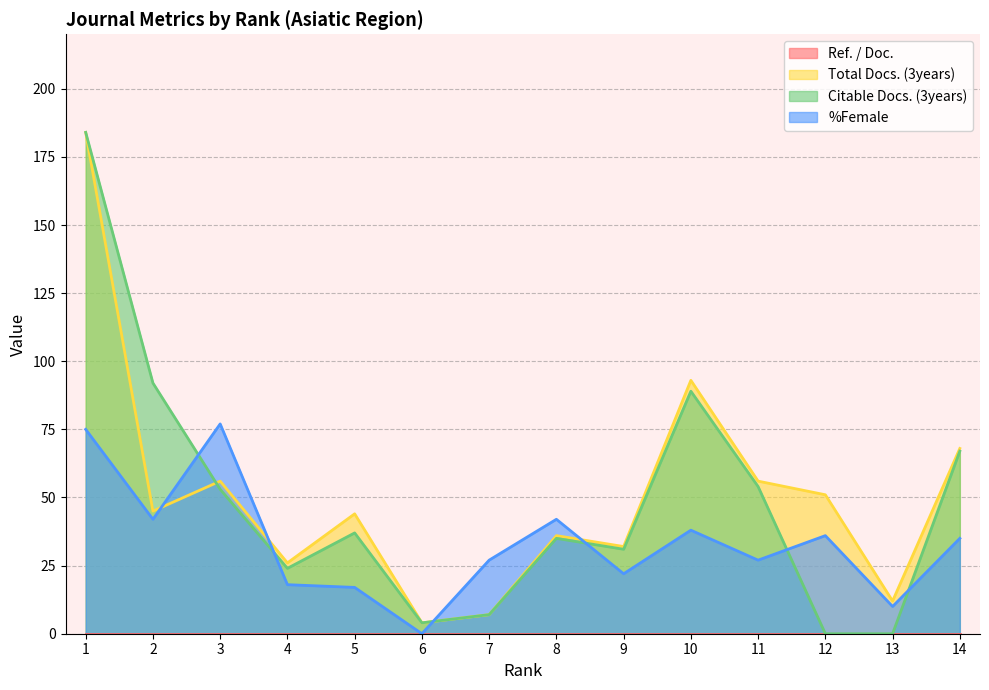

Reading left to right, extract all data points from this chart.

Total Docs. (3years): 1=184	2=45	3=56	4=26	5=44	6=4	7=7	8=36	9=32	10=93	11=56	12=51	13=12	14=68
Citable Docs. (3years): 1=184	2=92	3=53	4=24	5=37	6=4	7=7	8=35	9=31	10=89	11=54	12=0	13=0	14=67
%Female: 1=75	2=42	3=77	4=18	5=17	6=0	7=27	8=42	9=22	10=38	11=27	12=36	13=10	14=35